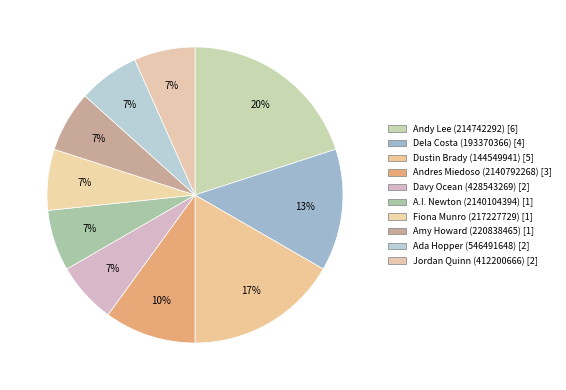

How many slices are in this pie chart?

10